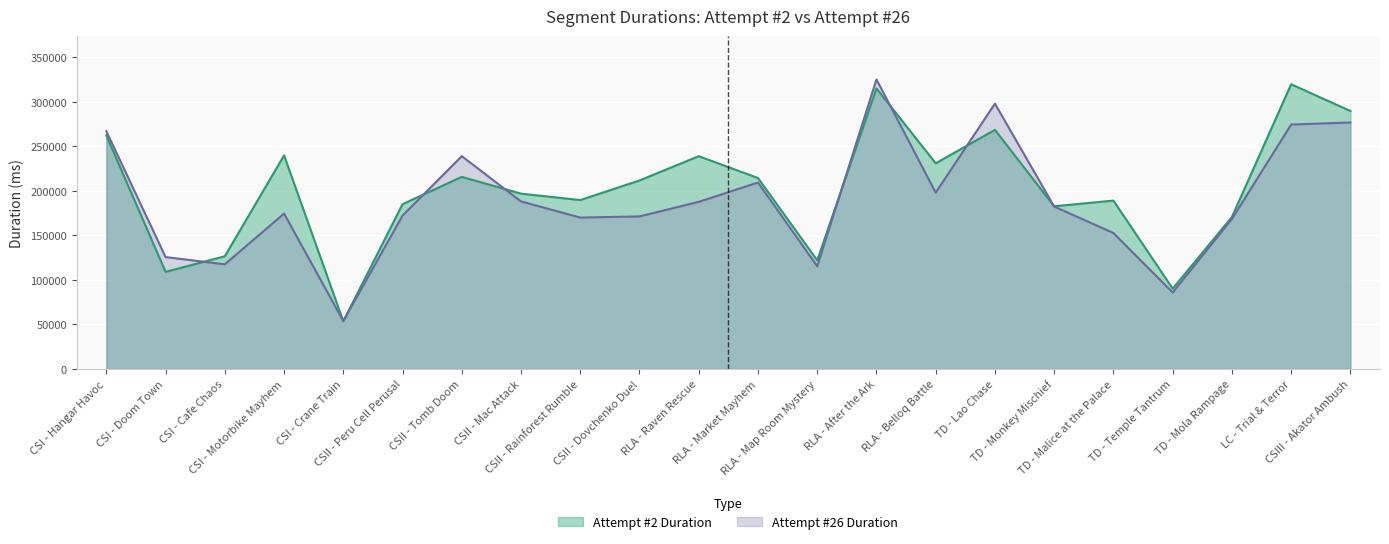

What is the sum of the Attempt #2 Duration values at CSII - Rainforest Rumble and CSI - Crane Train?

243145